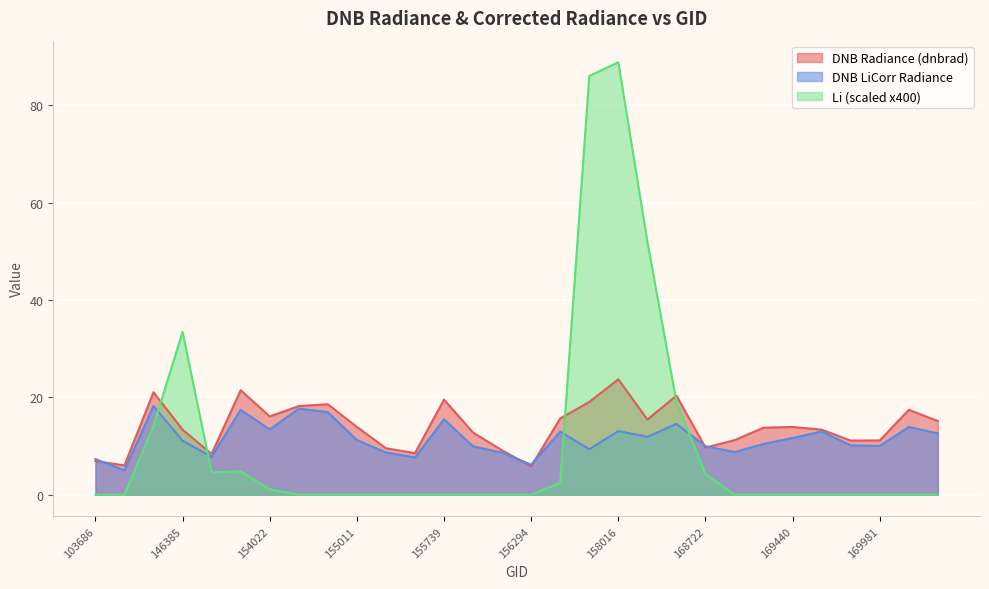

True or false: li and dnbrad intersect in this chart.

True